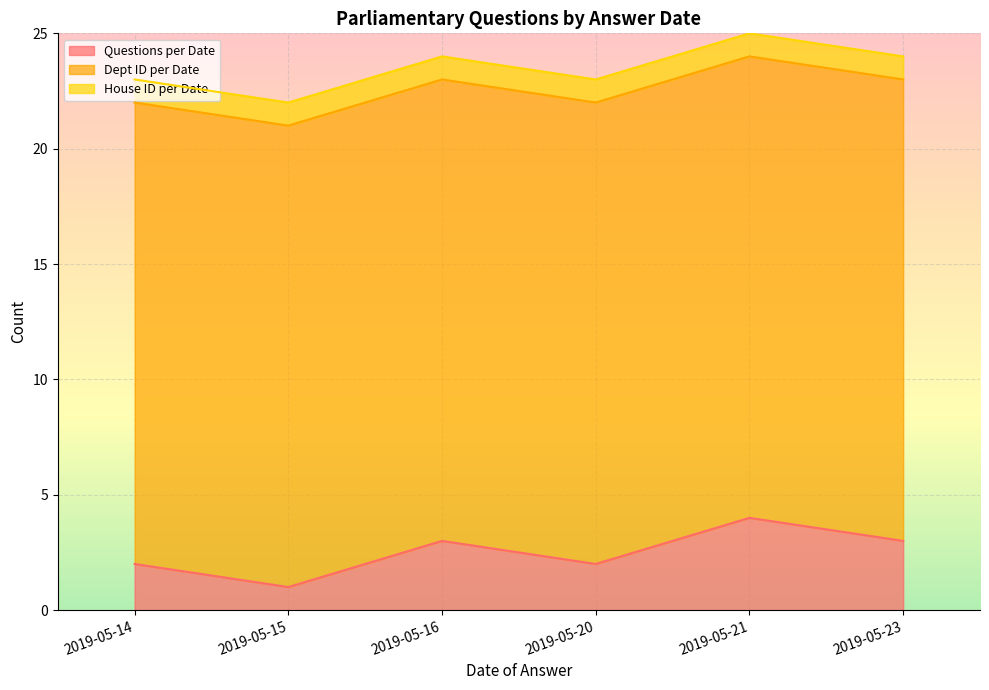

The Questions per Date series shows 3 at 2019-05-16. True or false?

True